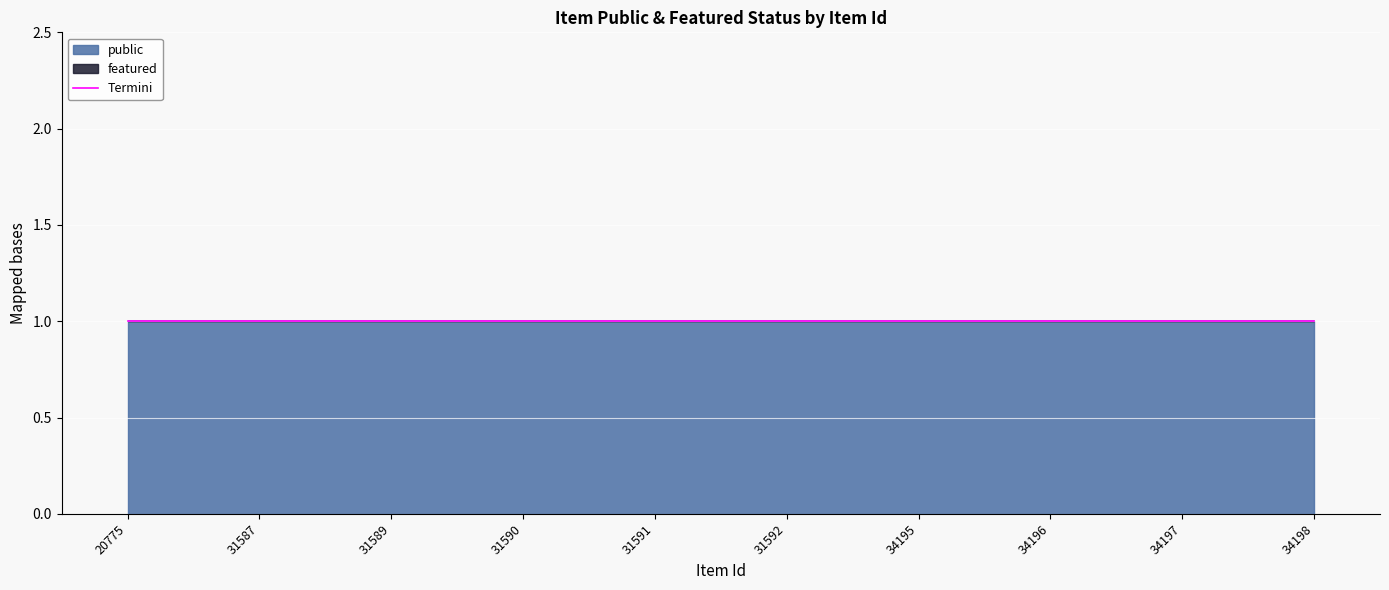

At how many categories does at least one series exceed 0?

10